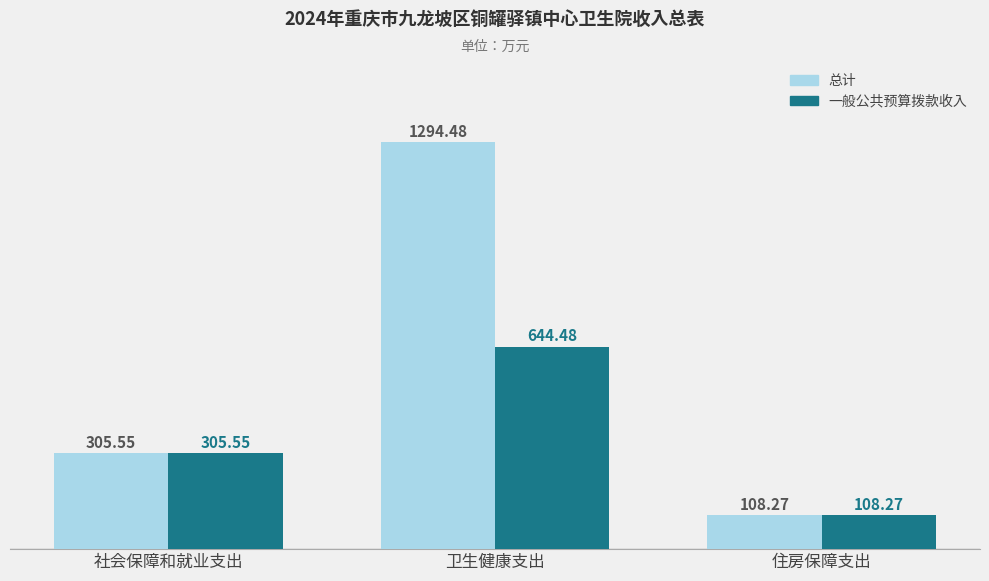

What is the difference between the maximum and minimum values in the 总计 series?

1186.2